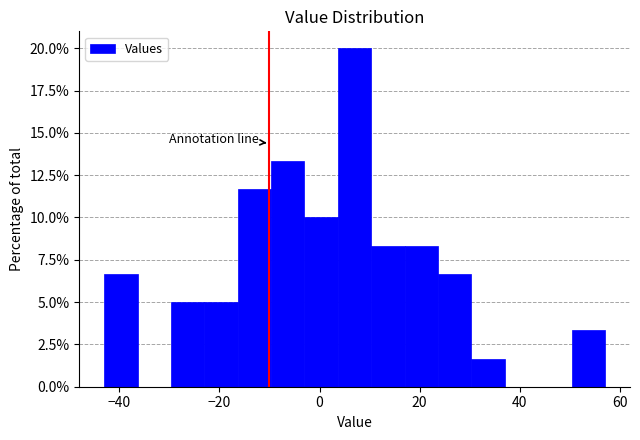

Around what value on the x-axis is the tallest bar? Give the approximate position of its centre, as read against the axis.

8